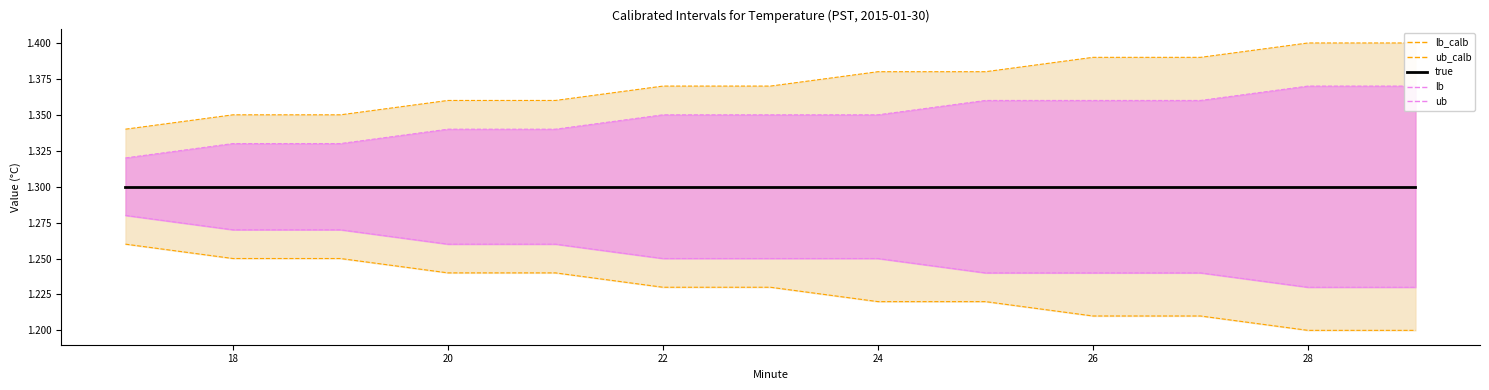

Does the chart have visible grid lines?

No